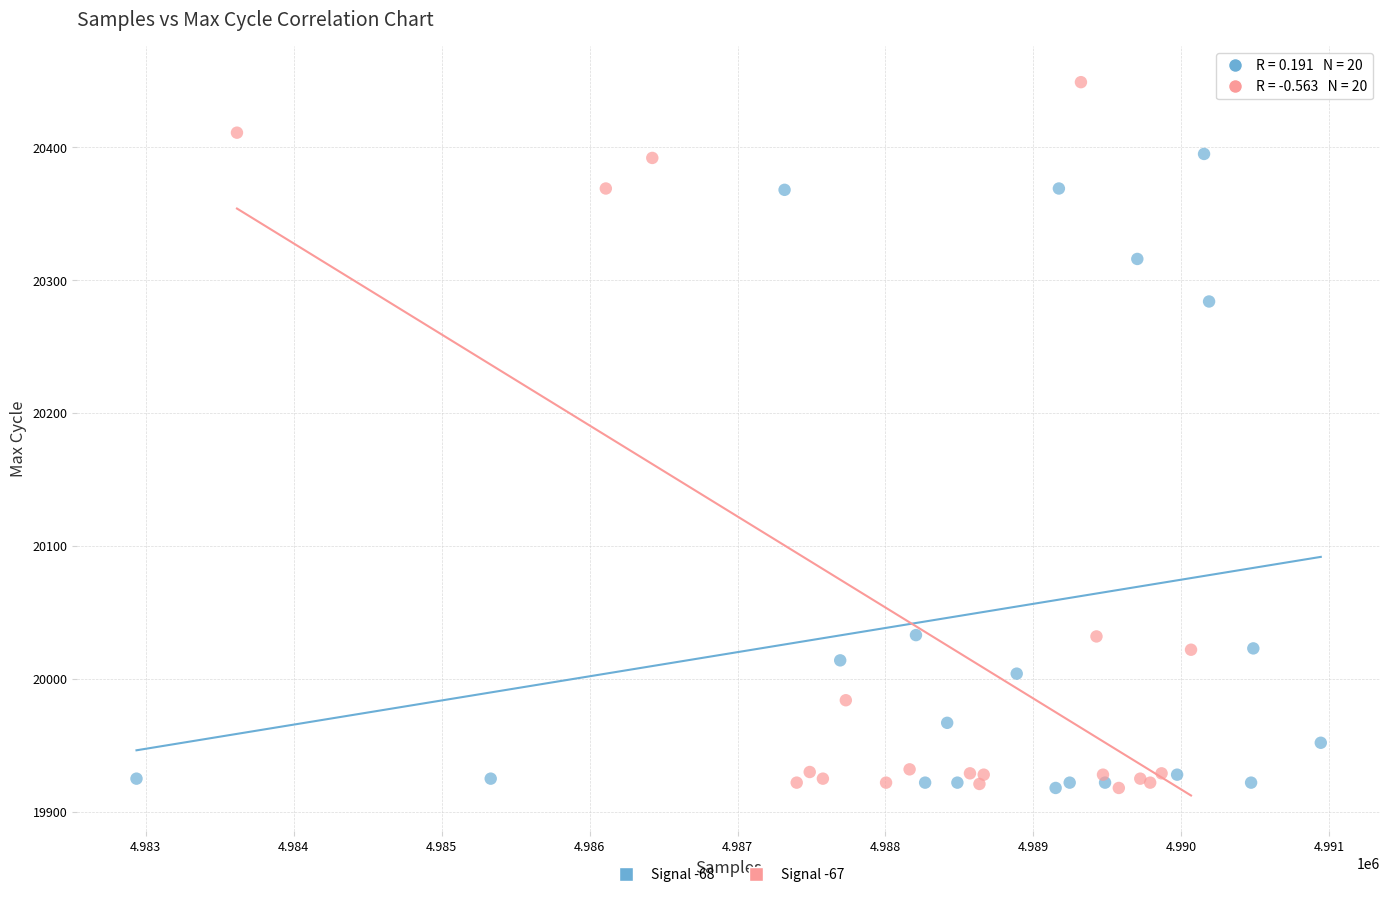

Which series contains the highest Y value?

Signal -67